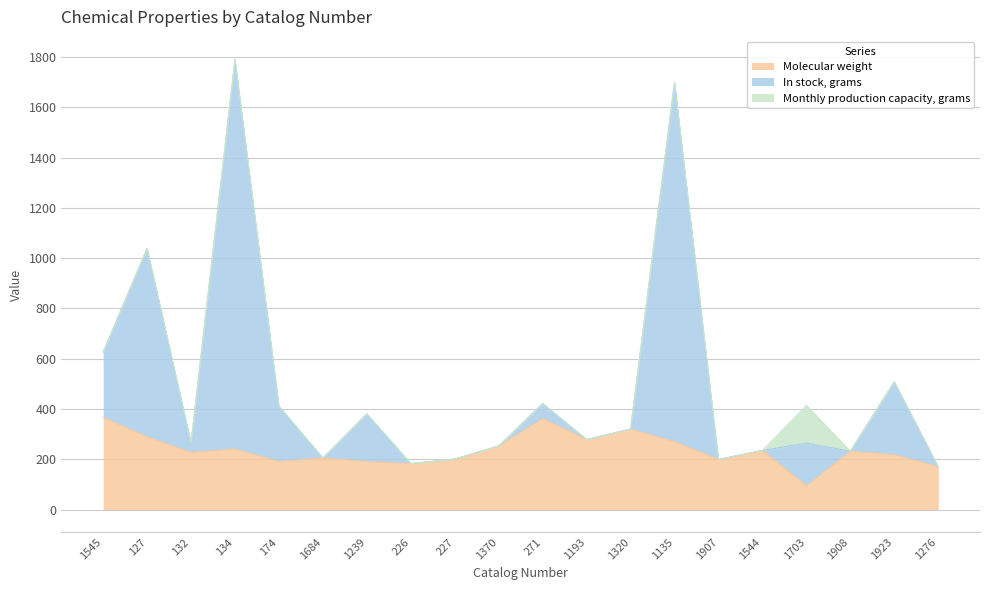

True or false: In stock, grams and Molecular weight intersect in this chart.

False